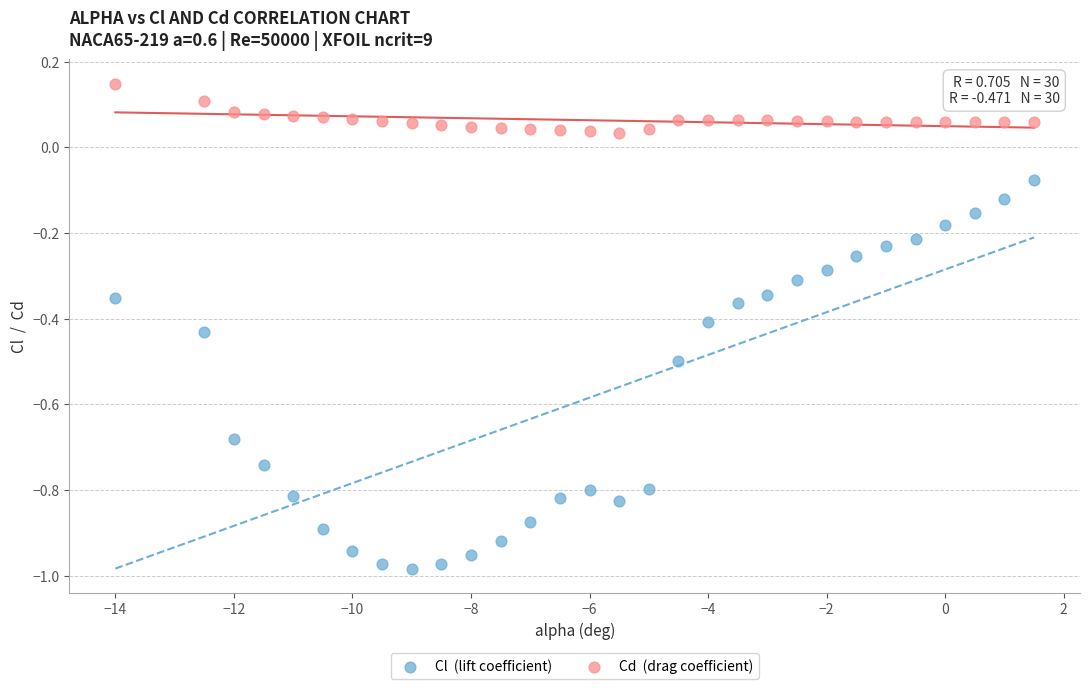

Across all data points, what is the range of Y values (max minus min)?

1.1